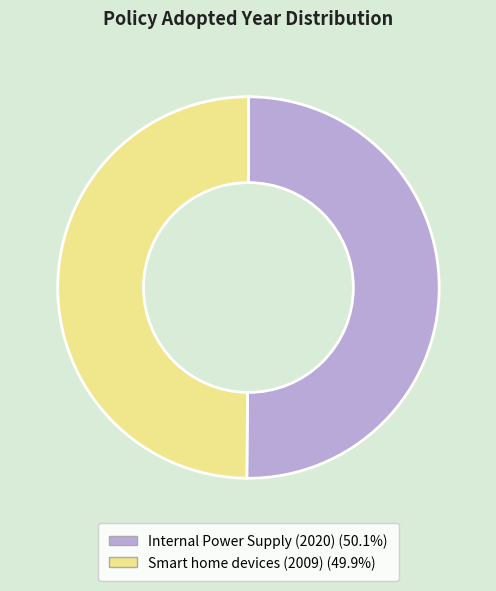

Approximately how many times larger is the value at Smart home devices (2009) compared to Internal Power Supply (2020)?

1.0